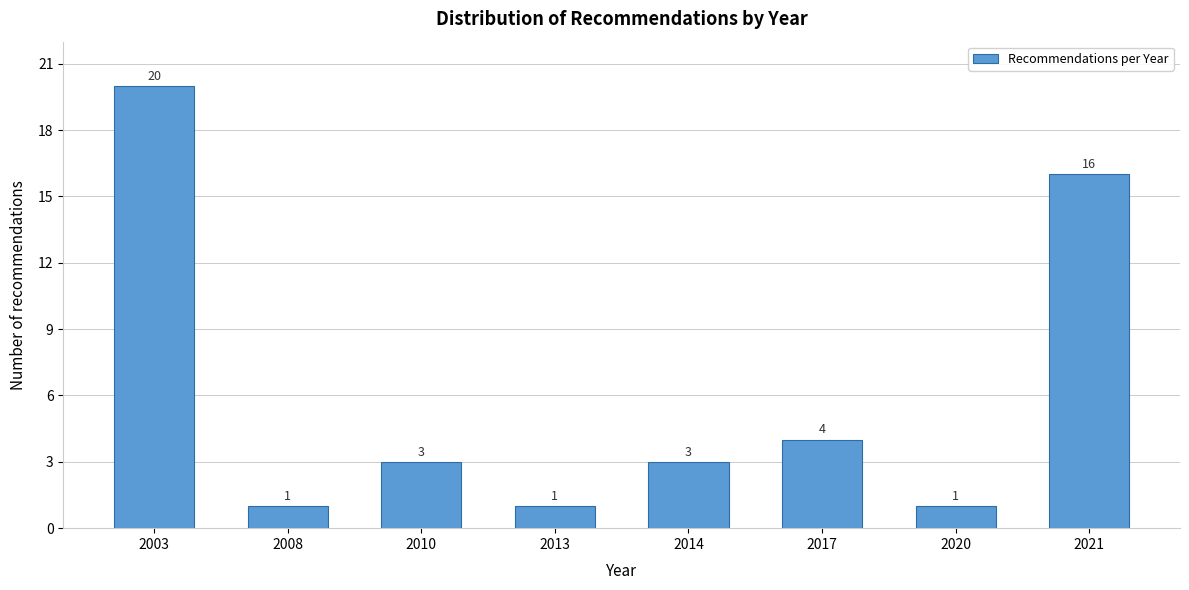

Reading left to right, transcribe all the data shown in this chart.

2003=20	2008=1	2010=3	2013=1	2014=3	2017=4	2020=1	2021=16